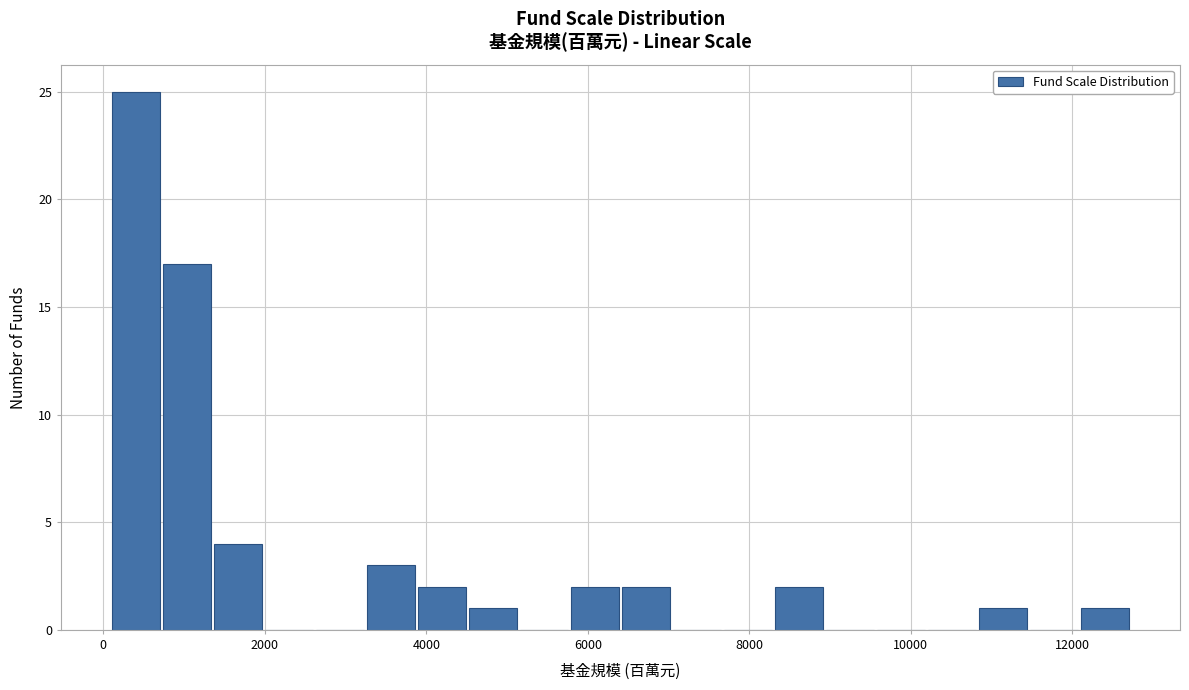

Read against the x-axis, roughly where is the centre of the tallest bar?

400